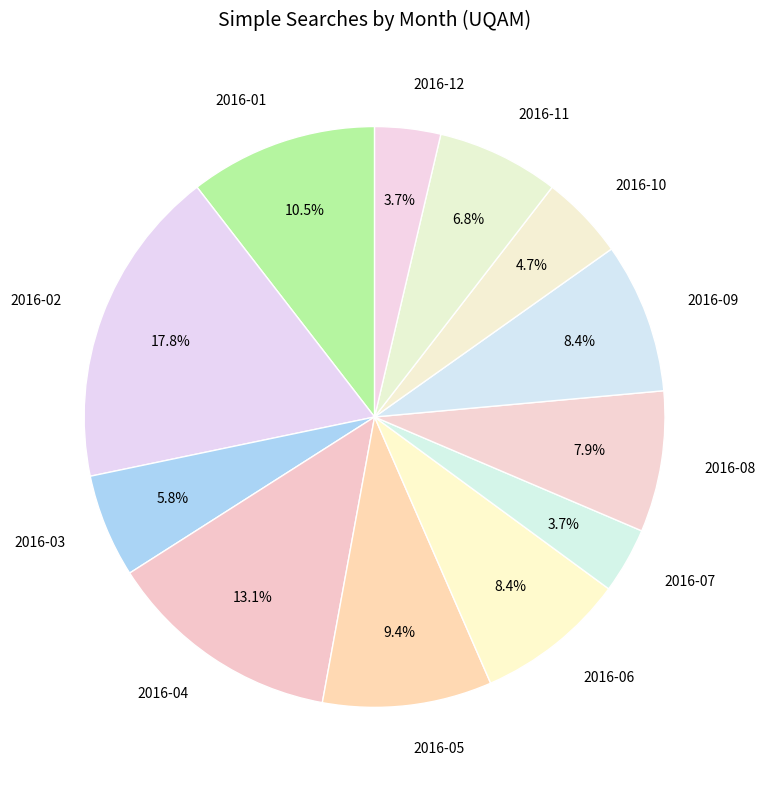

What is the ratio of the value at 2016-05 to the value at 2016-04?

0.7